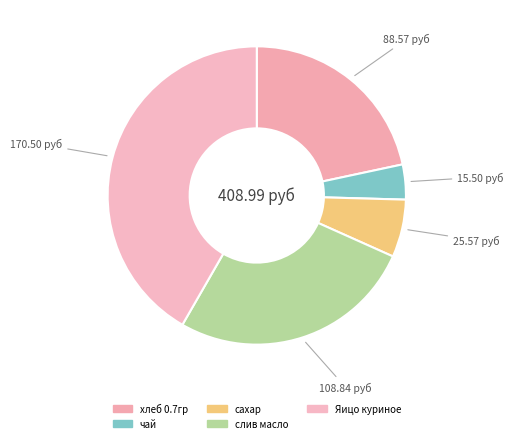

Which has a higher value, сахар or слив масло?

слив масло